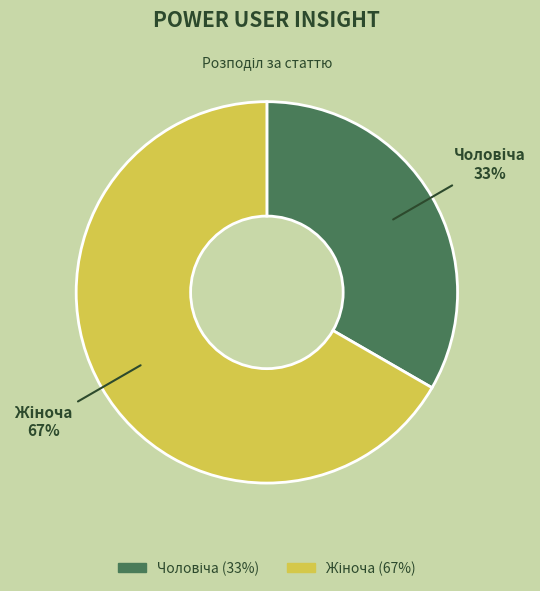

To the nearest percent, what is the average slice percentage?

50%